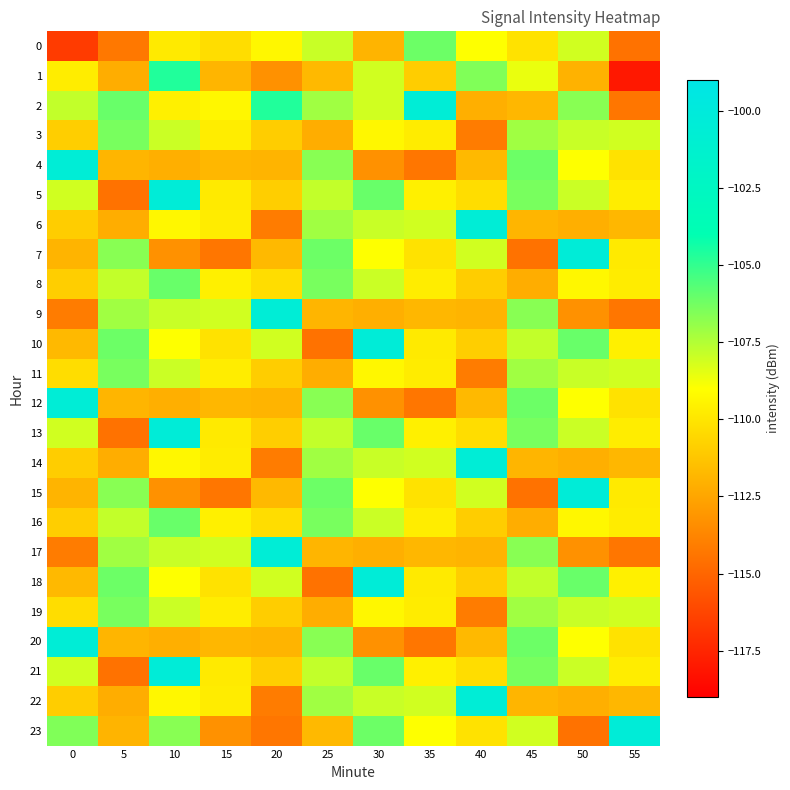

List the series in order of their peak value, lowest first.

3, 11, 19, 0, 8, 16, 1, 2, 4, 6, 9, 12, 14, 17, 20, 22, 5, 7, 10, 13, 15, 18, 21, 23